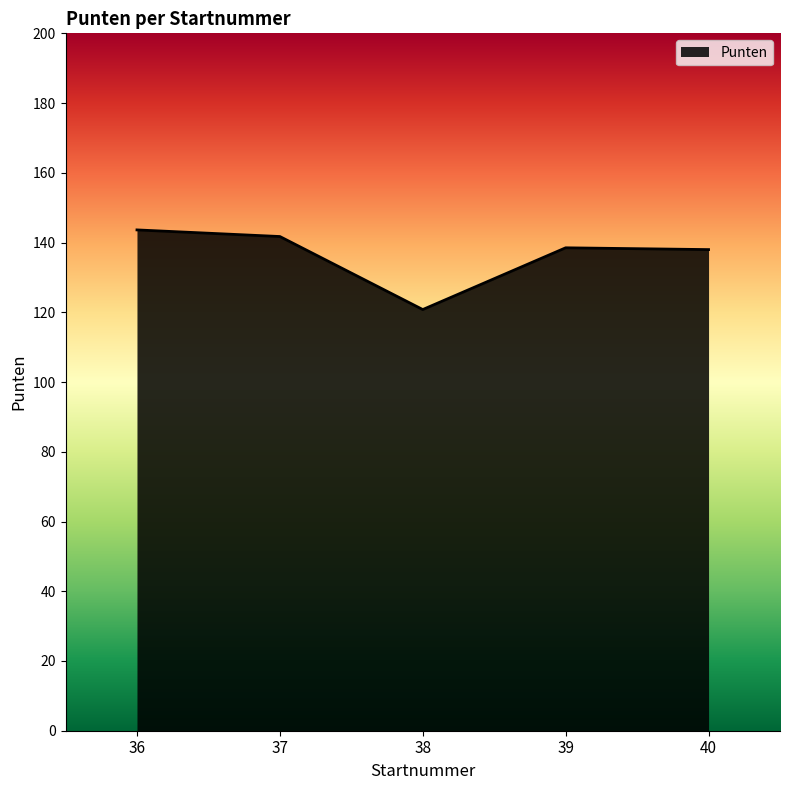

Approximately how many times larger is the value at 39 compared to 38?

1.1